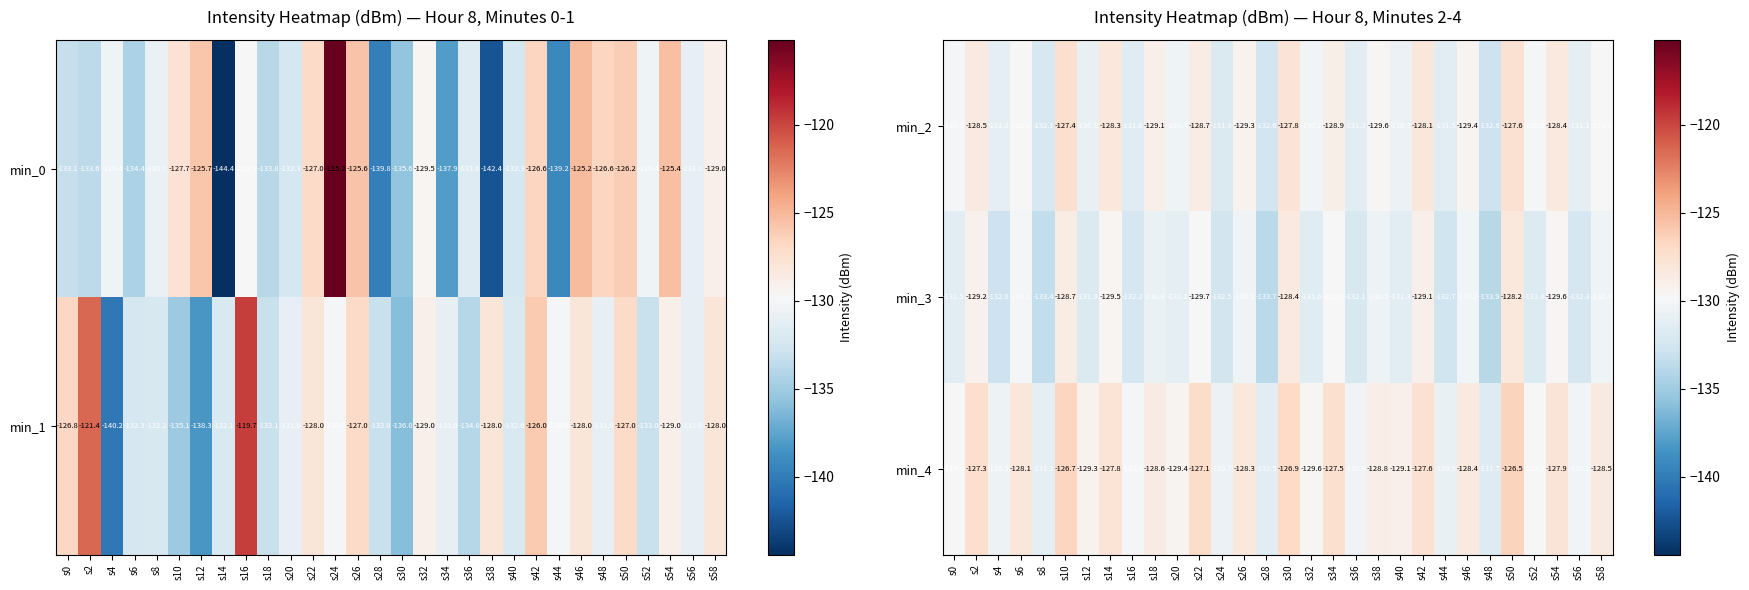

The value of min_2 at s38 is -201.6. True or false?

False